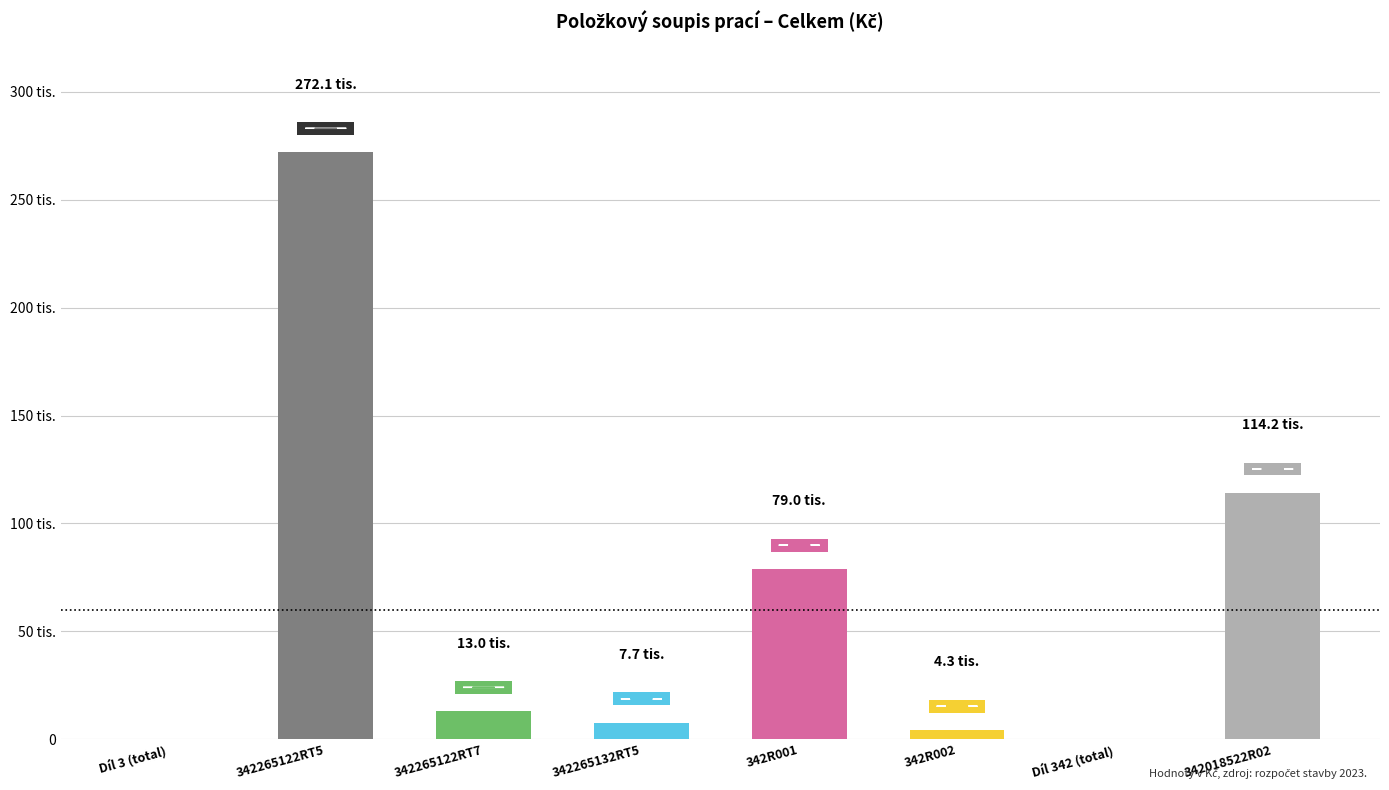

Reading right to left, extract all data points from this chart.

342018522R02=114232.0	Díl 342 (total)=0.0	342R002=4316.1	342R001=78950.9	342265132RT5=7702.9	342265122RT7=13041.1	342265122RT5=272143.6	Díl 3 (total)=0.0